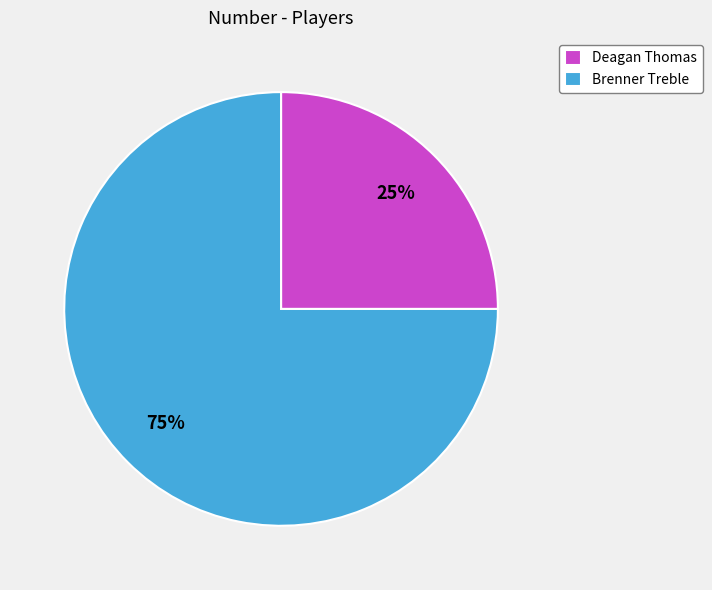

Count the number of slices in the pie.

2